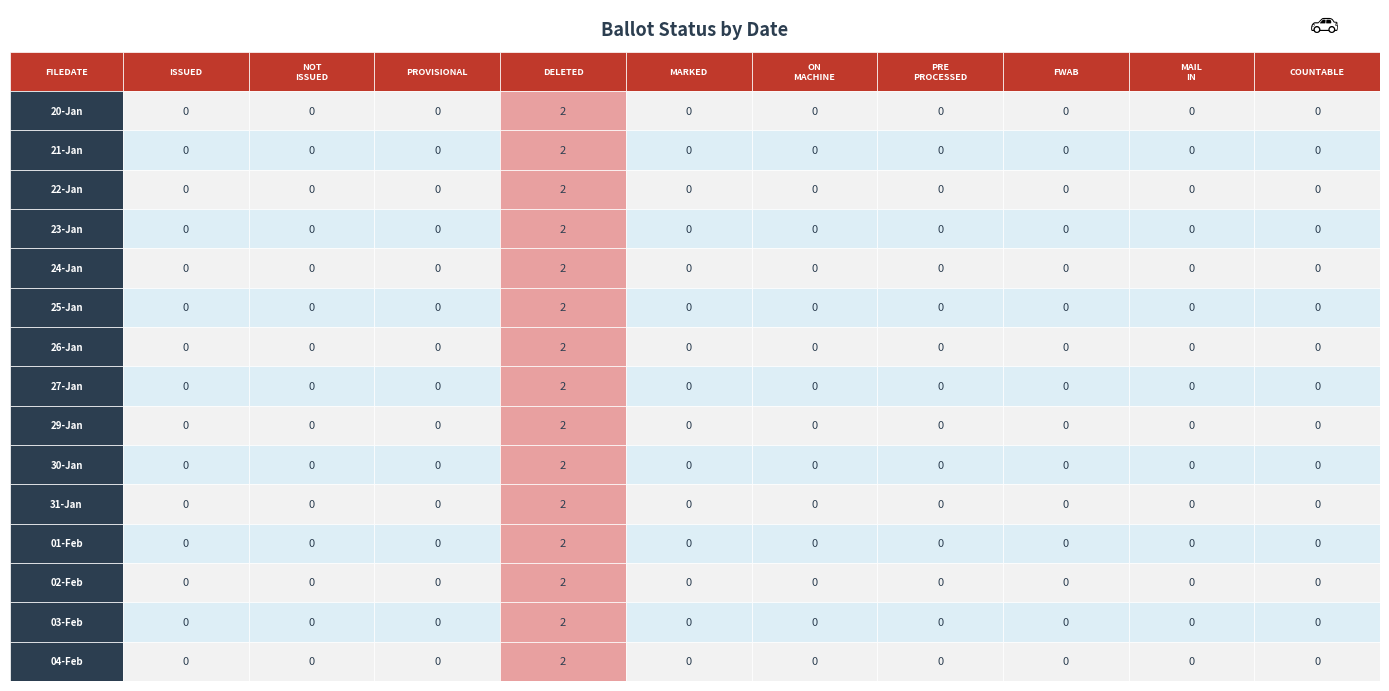

Between 24-Jan and 27-Jan, which is larger?

24-Jan